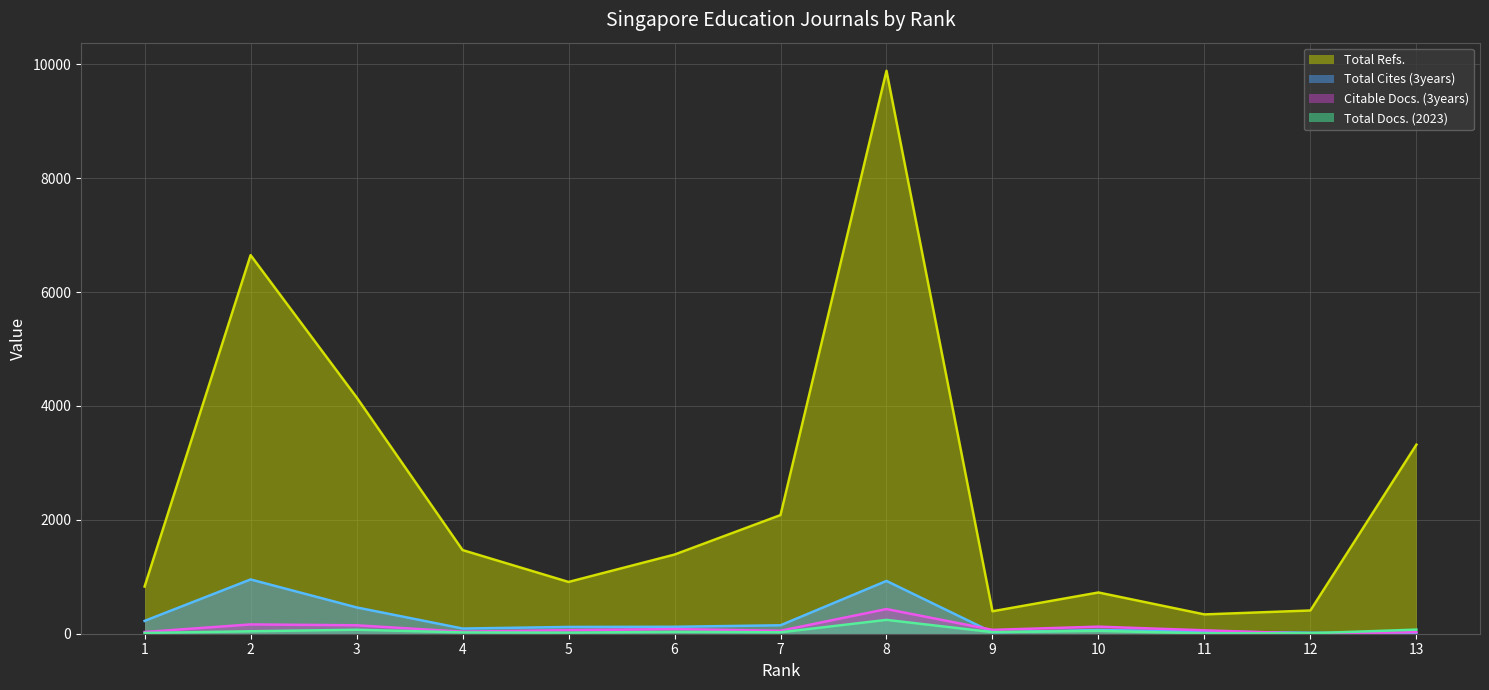

What is the difference between the Citable Docs. (3years) values at 6 and 2?

82